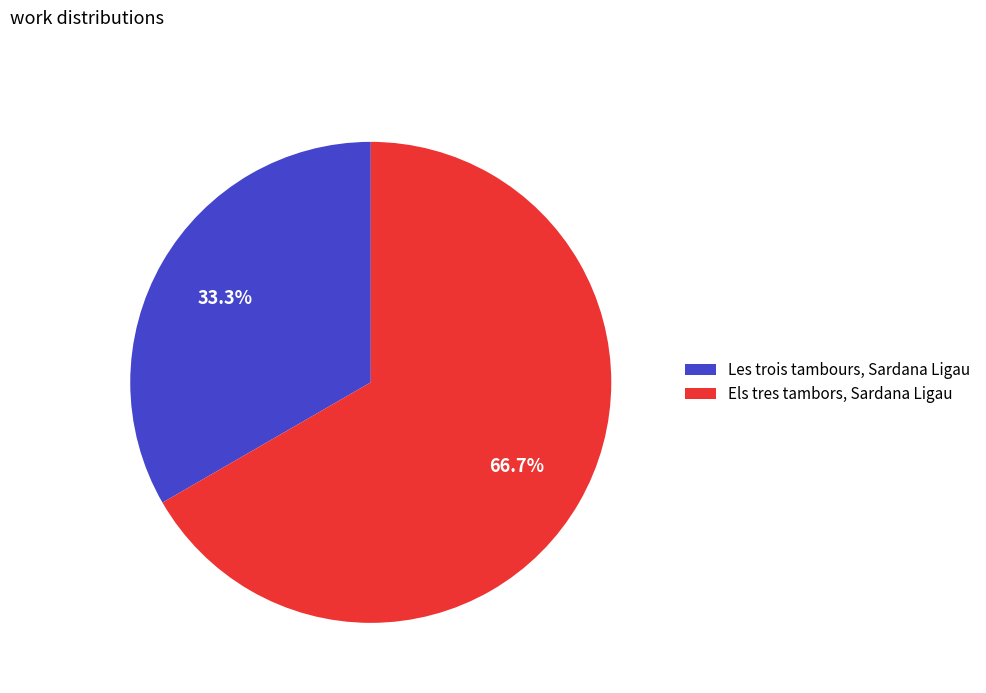

What percentage is the Les trois tambours, Sardana Ligau slice, to the nearest percent?

33%